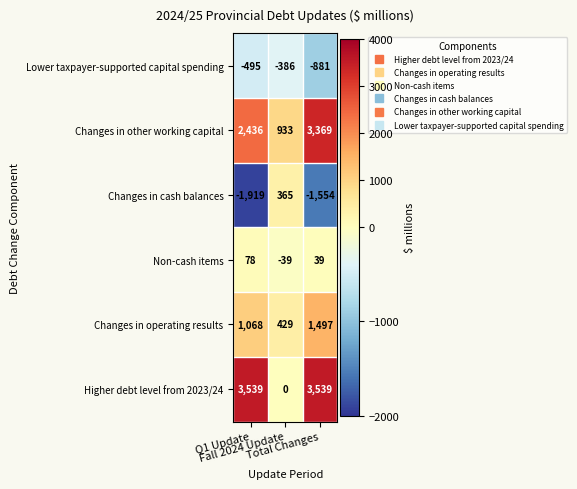

Count the Changes in cash balances values in the range -1919 to 365.

3